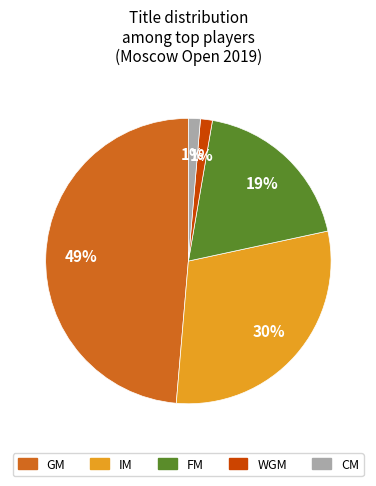

Which category has the biggest portion of the pie?

GM